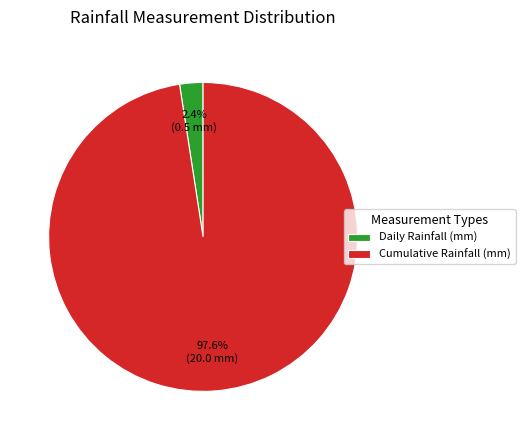

Count the number of slices in the pie.

2